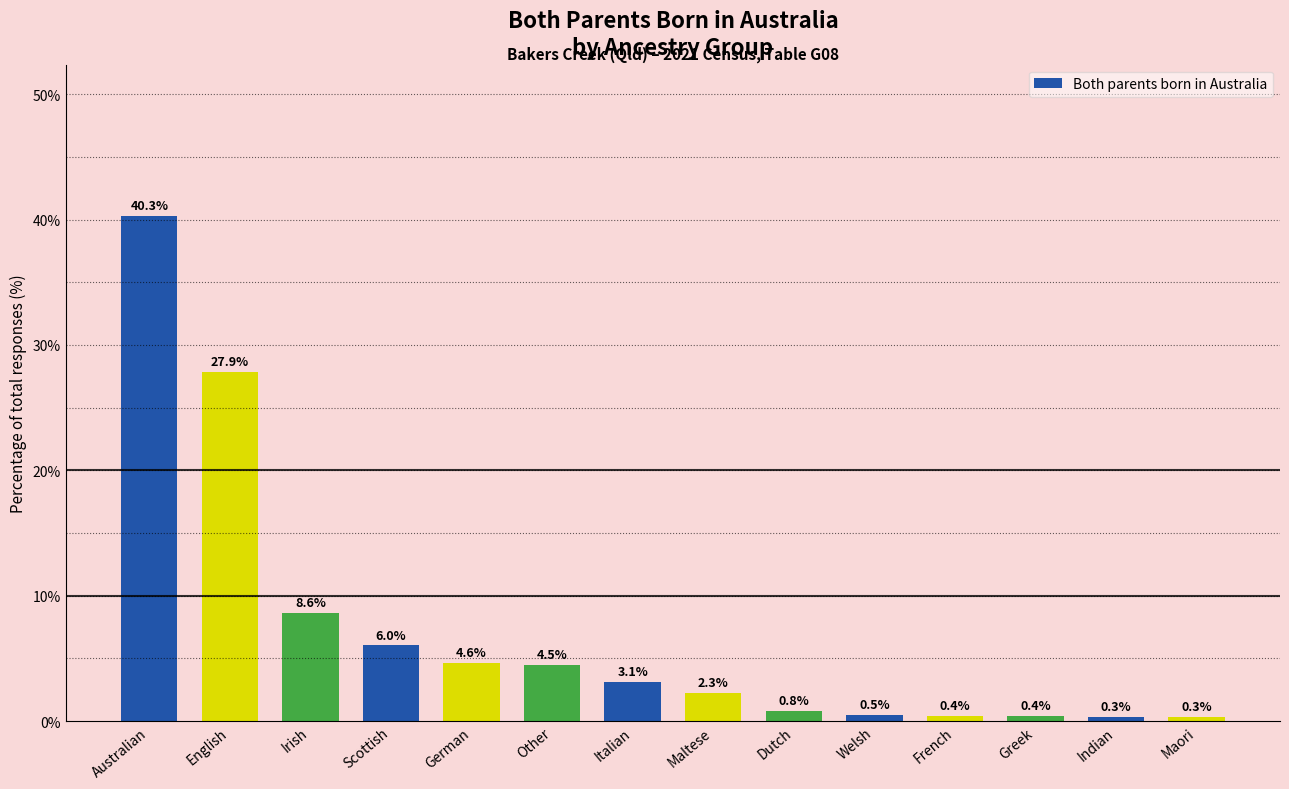

Reading left to right, what are all the values shown in this chart?

40.3	27.9	8.6	6.0	4.6	4.5	3.1	2.3	0.8	0.5	0.4	0.4	0.3	0.3